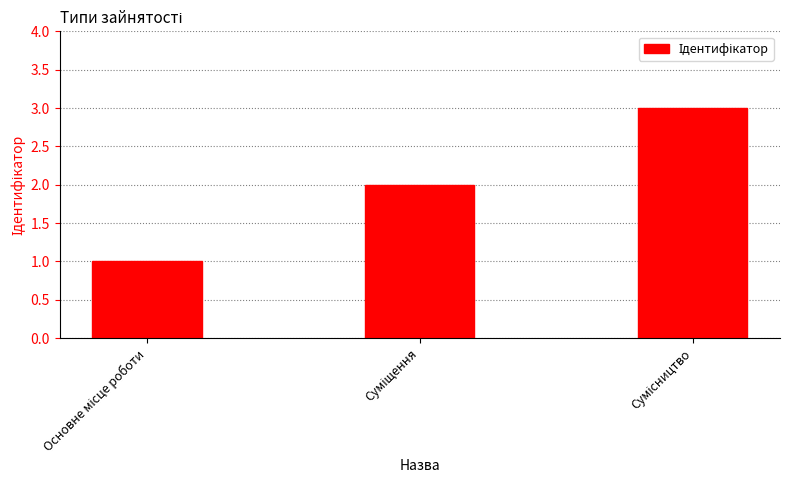

How many values are between 1 and 3?

3